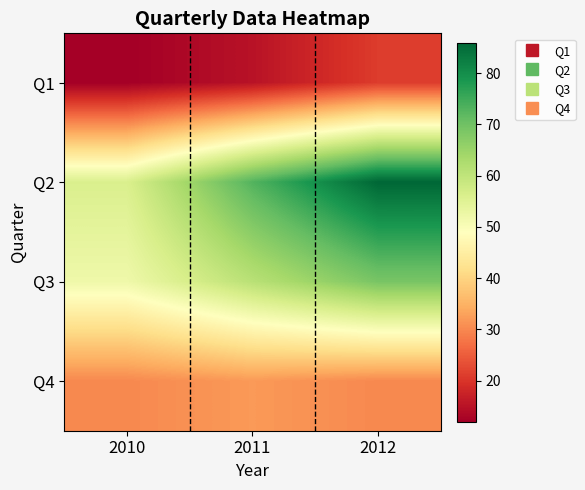

How many categories are shown in the chart?

3